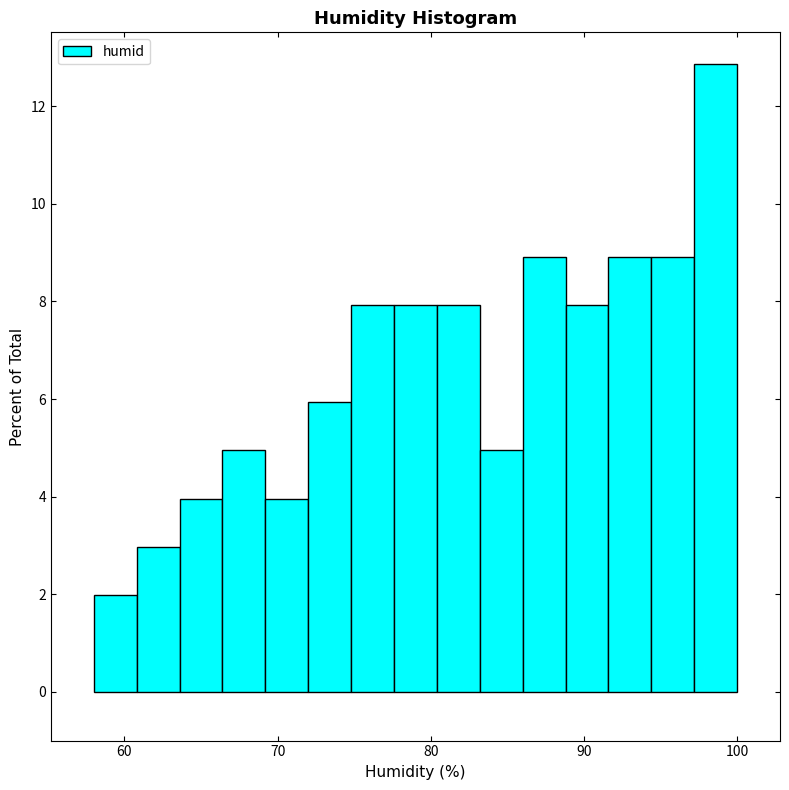

Read against the x-axis, roughly where is the centre of the tallest bar?

99